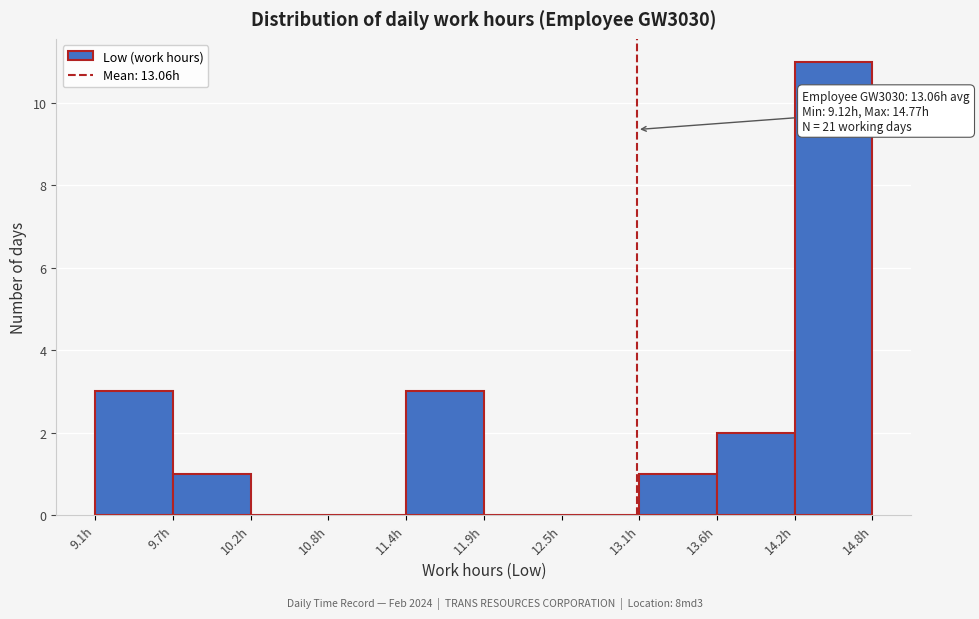

Which range on the x-axis has the tallest bar?

14.2 to 14.8